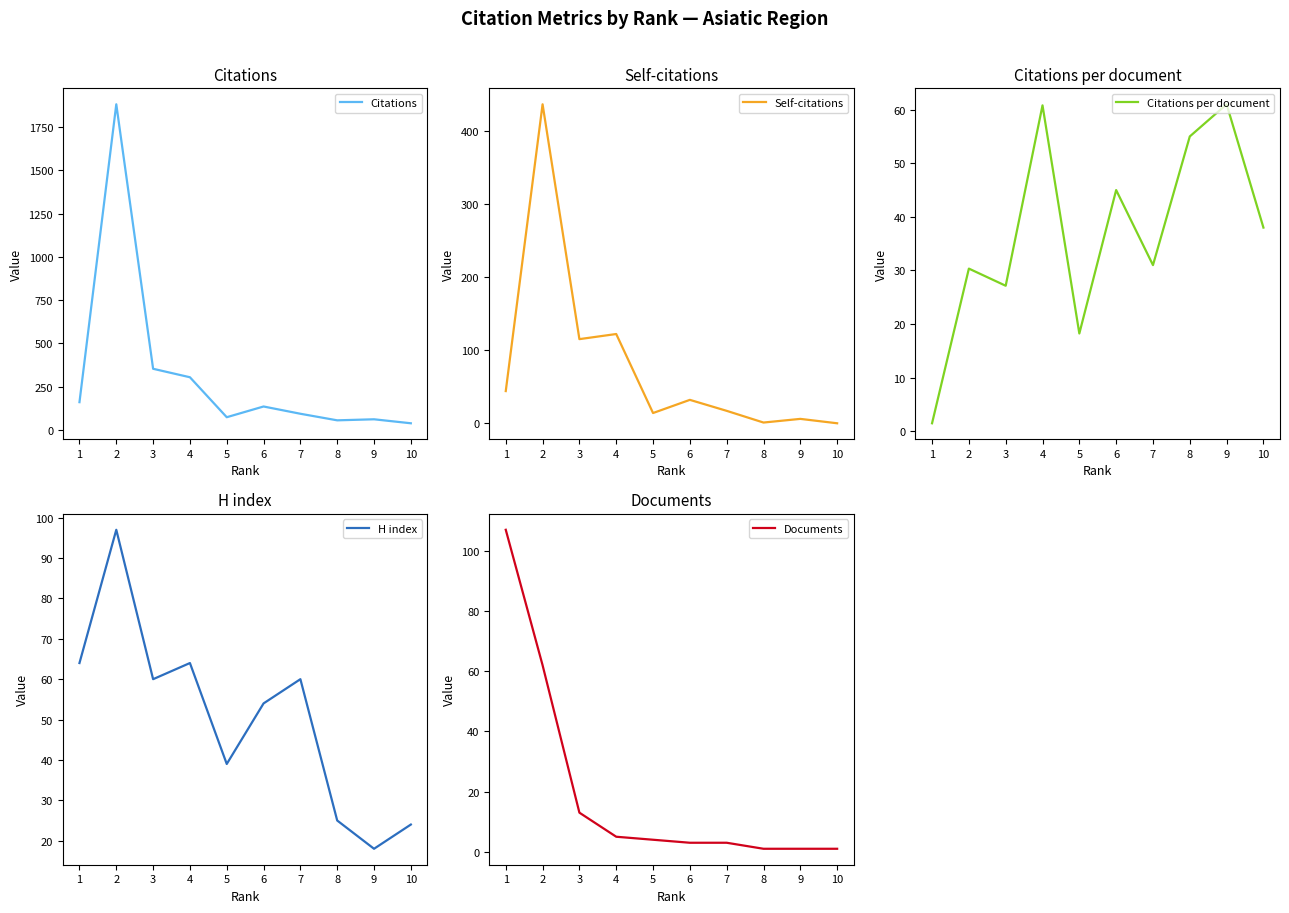

What is the difference between the H index values at 5 and 9?

21